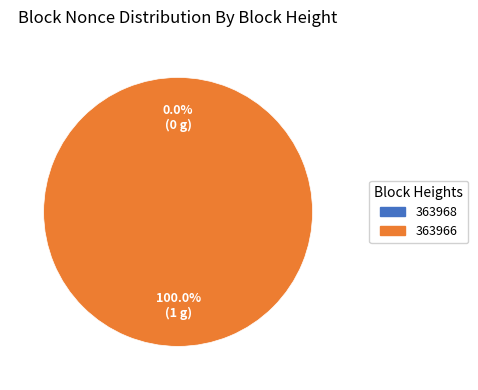

What is the majority slice?

363966